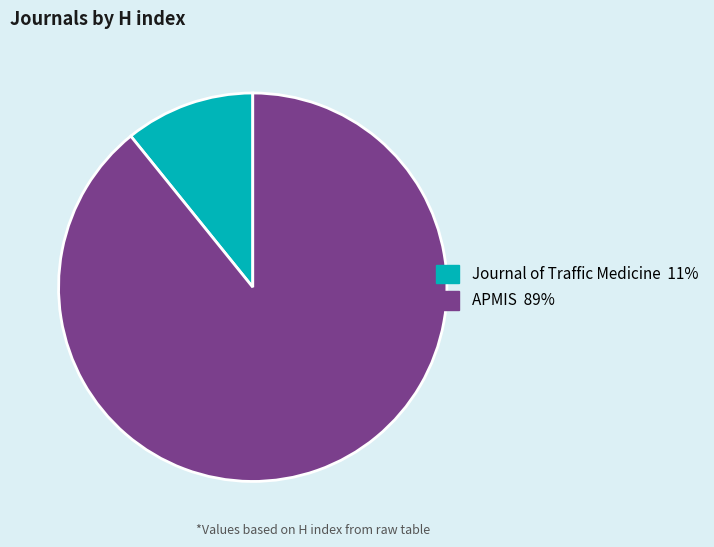

What is the largest slice in the pie chart?

APMIS